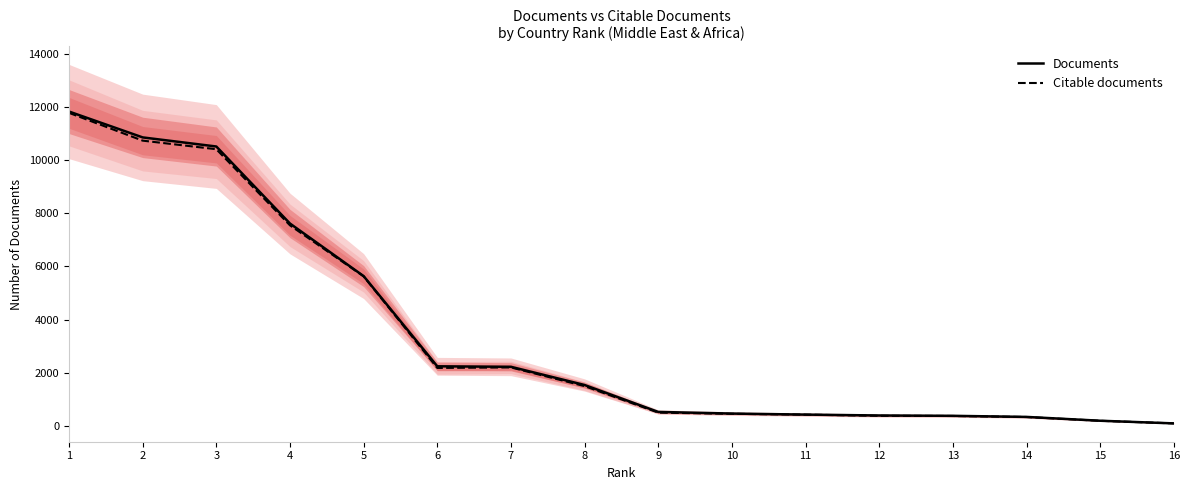

At which category is the sum across all series the highest?

1